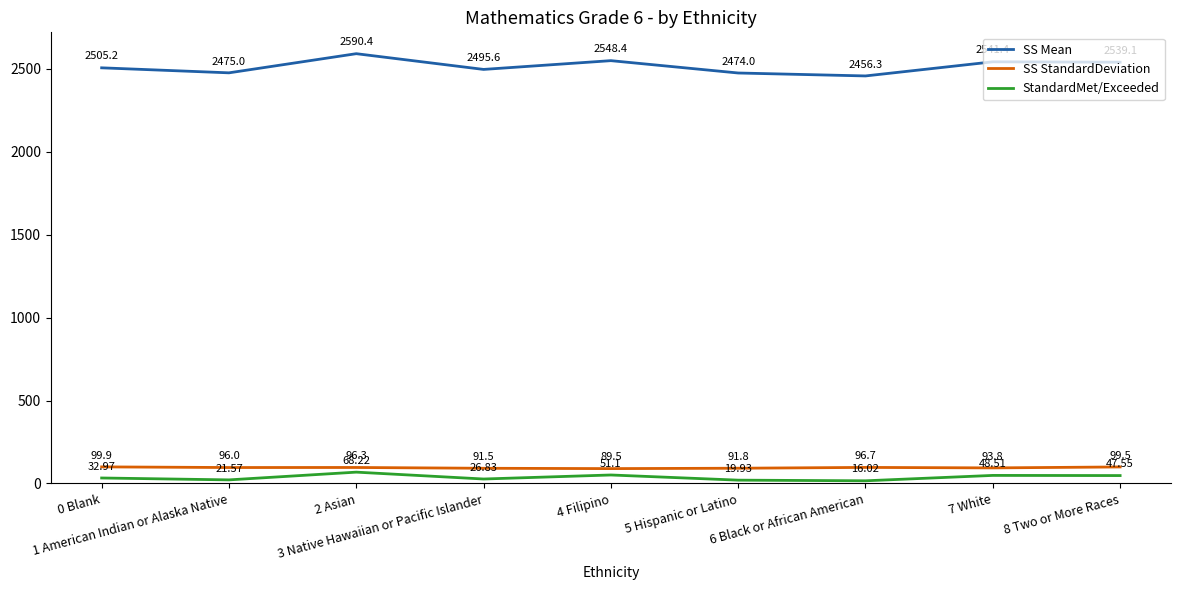

What is the sum of the SS StandardDeviation values at 6 Black or African American and 3 Native Hawaiian or Pacific Islander?

188.2